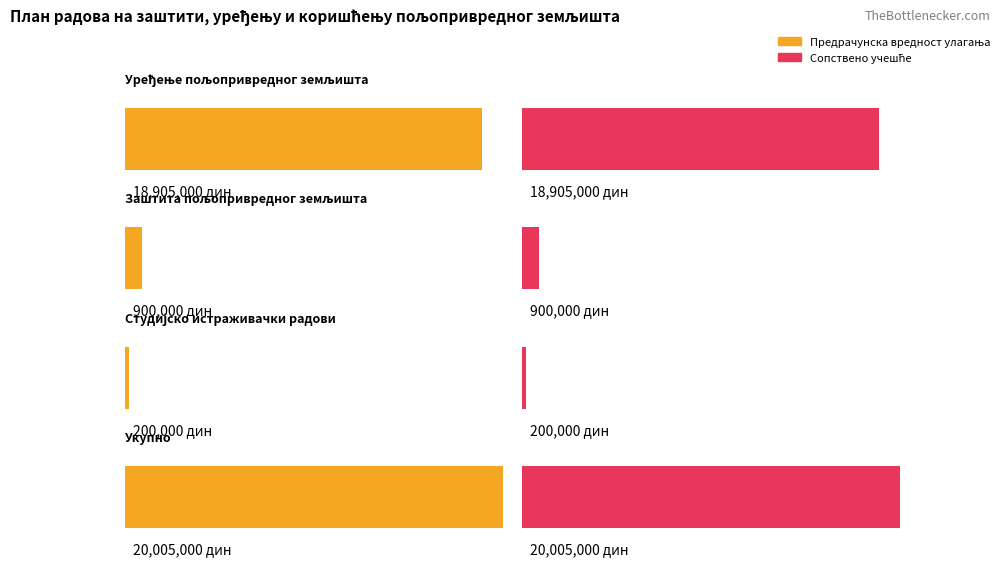

Rank the series at Укупно from lowest to highest value.

Предрачунска вредност улагања, Сопствено учешће